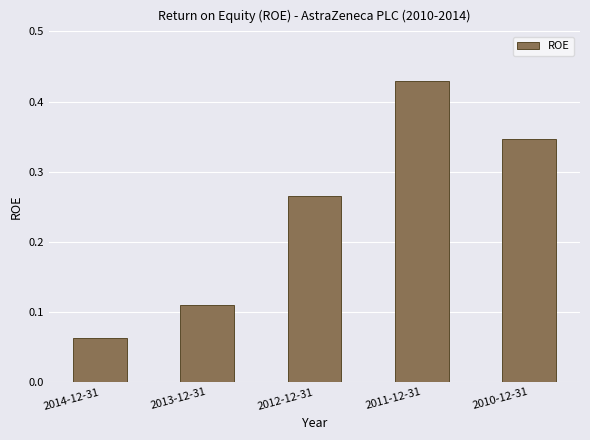

Rank the categories by value from lowest to highest.

2014-12-31, 2013-12-31, 2012-12-31, 2010-12-31, 2011-12-31